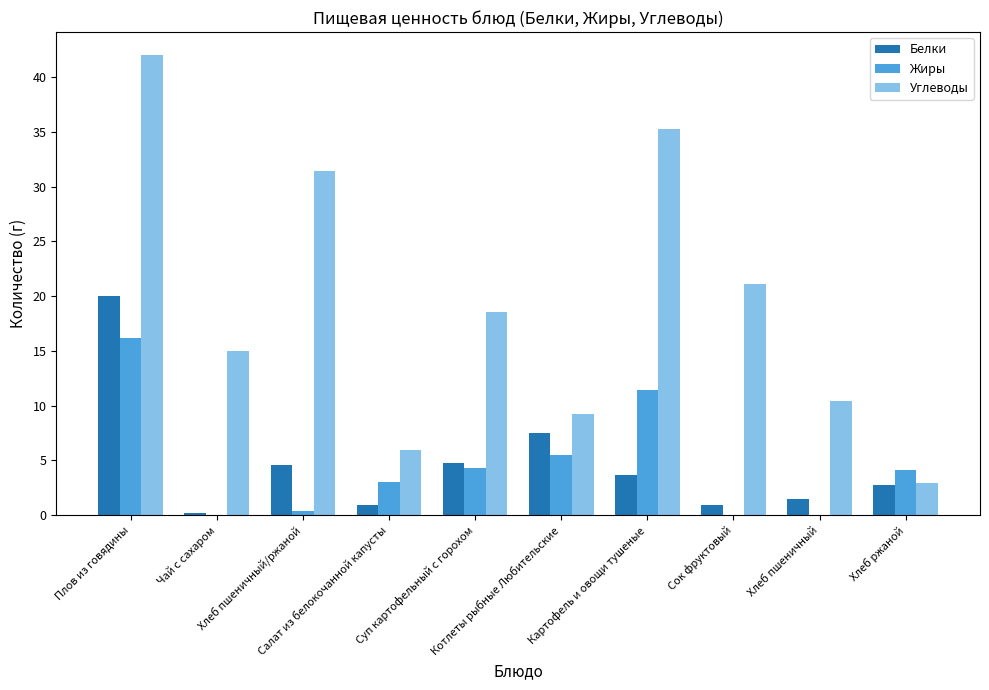

Which label corresponds to the largest value in the chart?

Плов из говядины